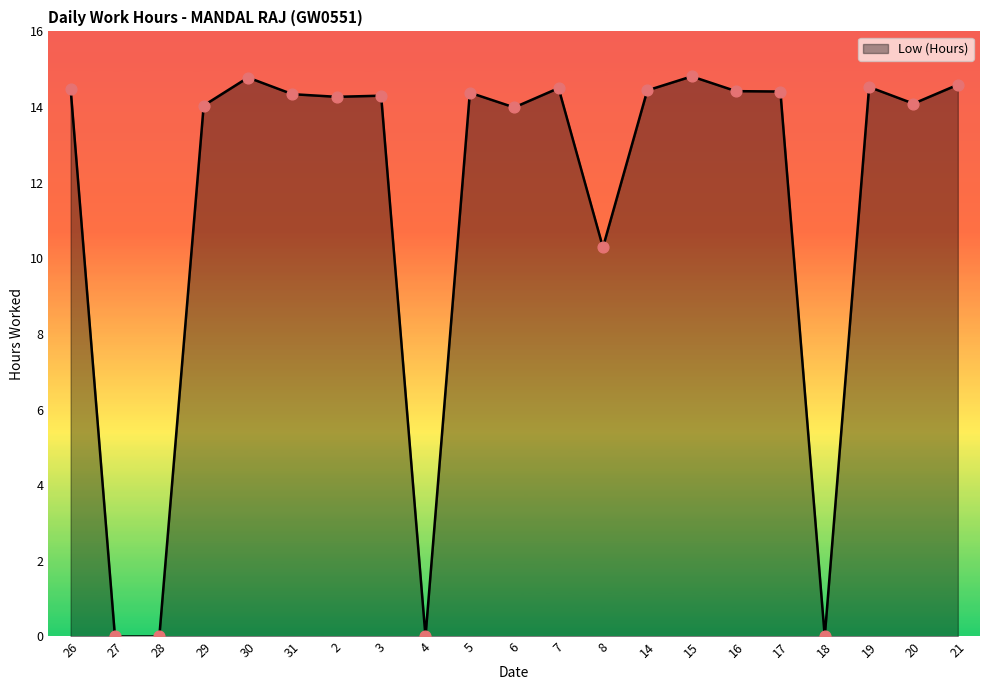

What is the change in value from 29 to 19?

+0.5